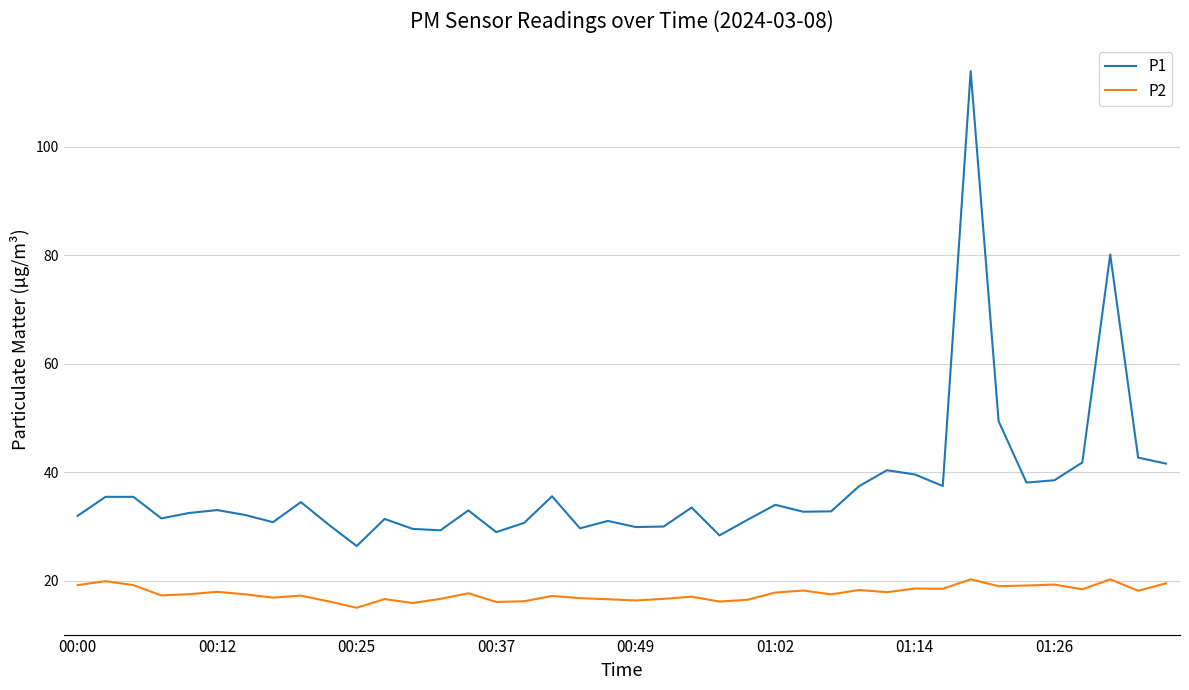

What is the average value of the P2 series?

17.7